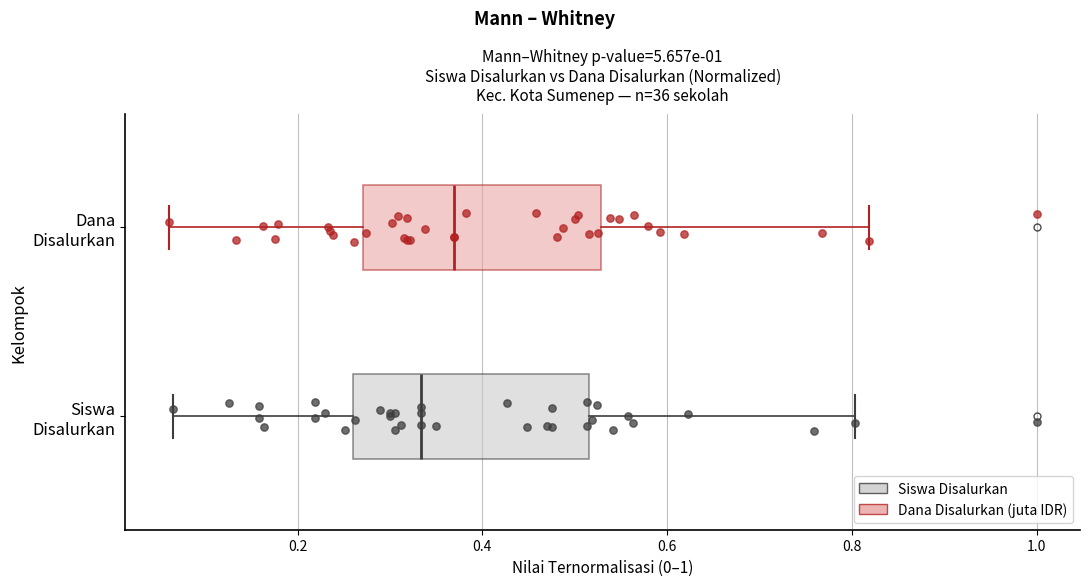

Reading bottom to top, transcribe this box plot: for each box, give where its median line is, the range the box spans, and where its two whiskers end, as read against the x-axis. The values are not printed on the chart, so give them approximately, as read against the axis.

Siswa Disalurkan: median 0.34, box 0.26 to 0.52, whiskers 0.06 to 0.80
Dana Disalurkan: median 0.36, box 0.28 to 0.52, whiskers 0.06 to 0.82